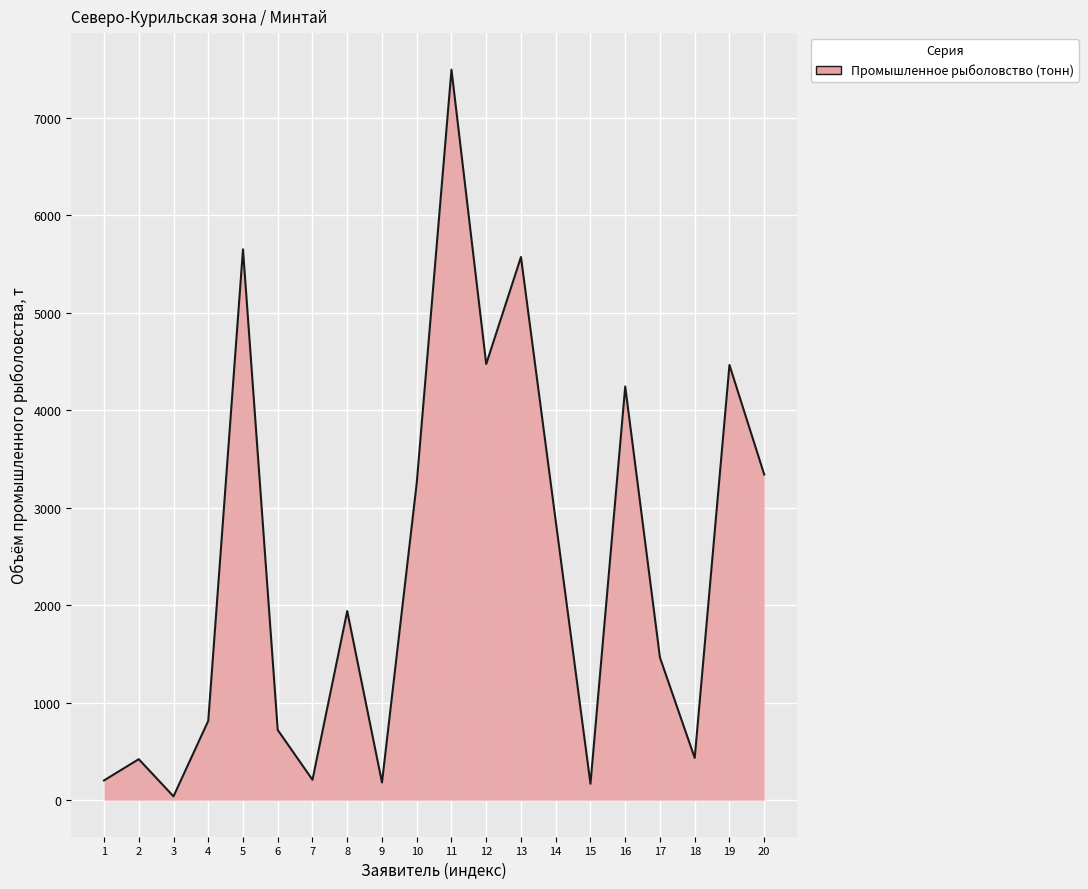

What is the sum of all values?

47932.7